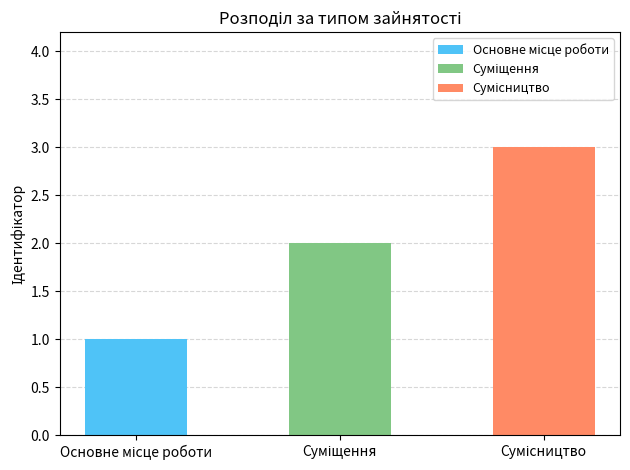

Count the values in the range 1 to 3.

3